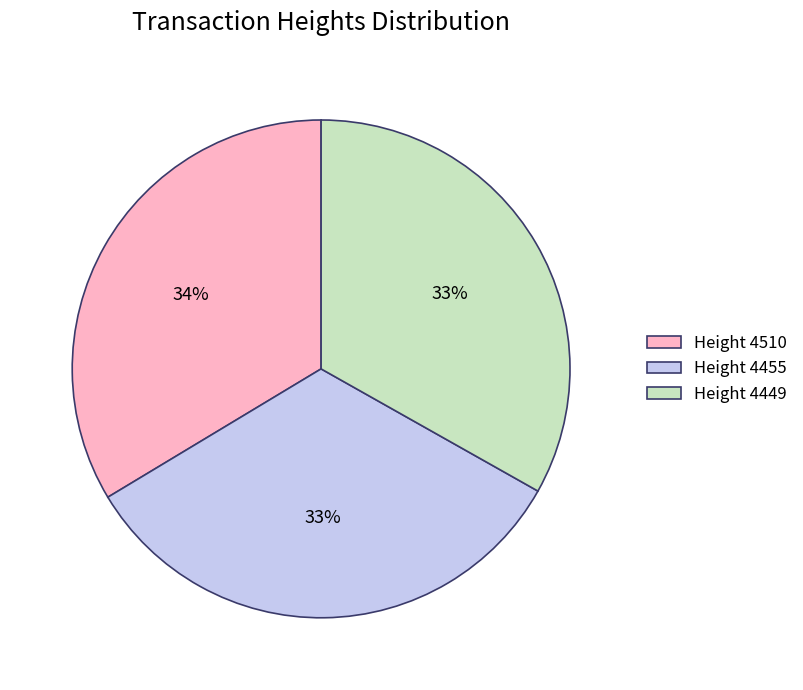

To the nearest percent, what percentage of the pie is Height 4449?

33%